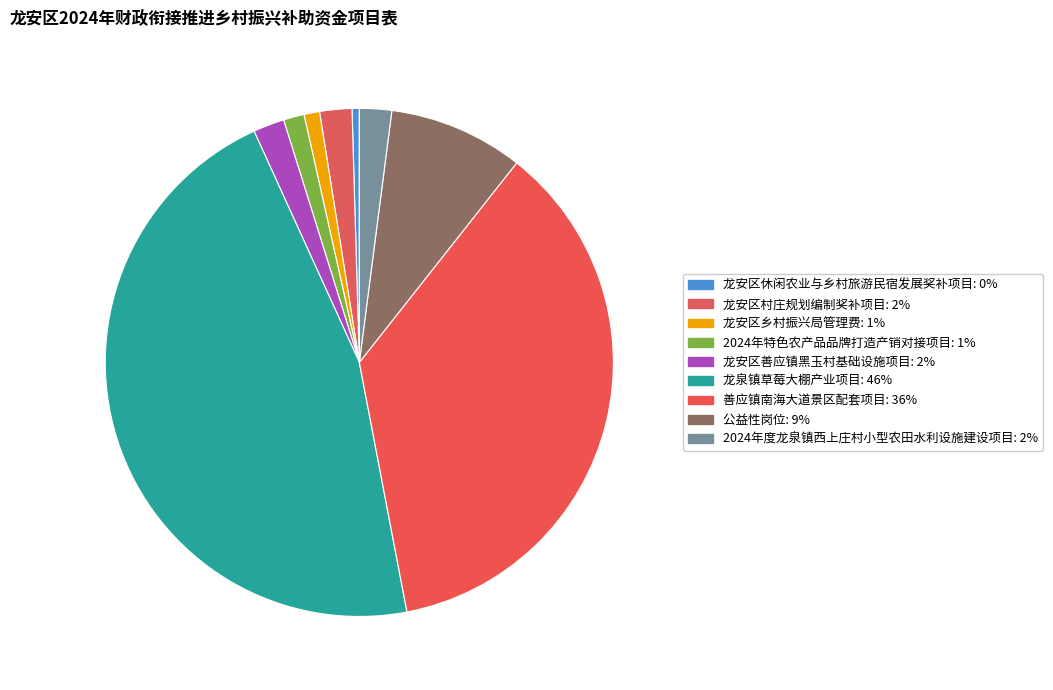

Count the number of slices in the pie.

9